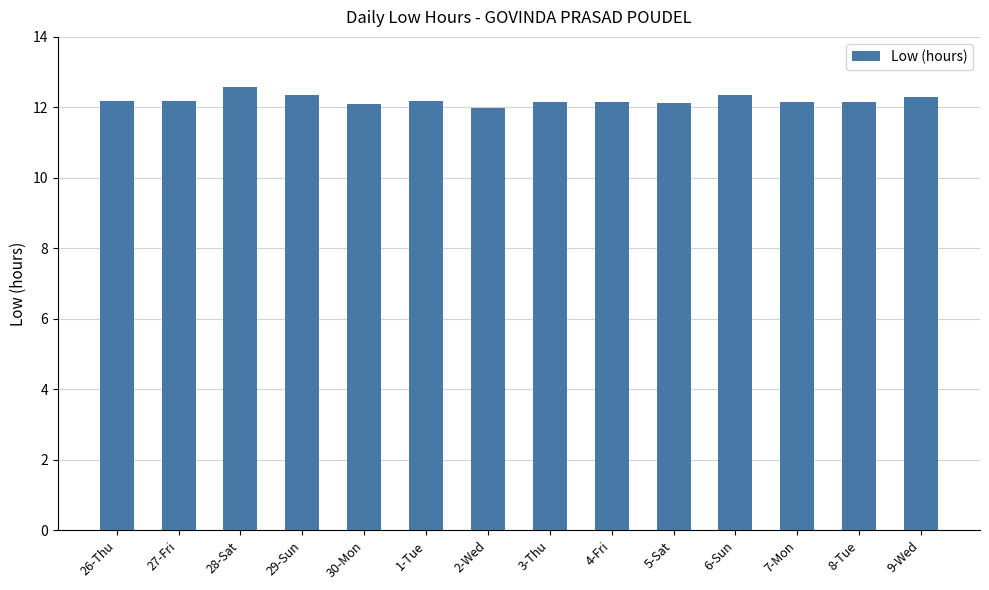

Is it true that the value at 1-Tue is 12.2?

True